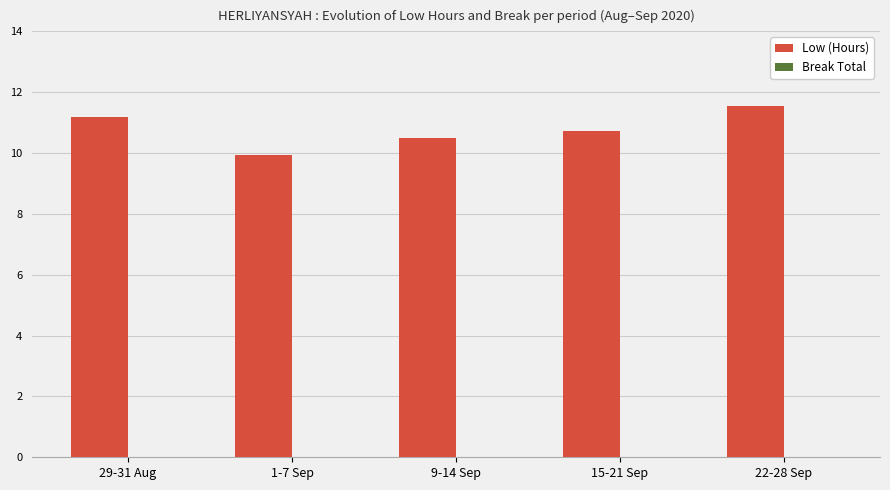

What is the ratio of the value at 15-21 Sep to the value at 22-28 Sep?

0.9